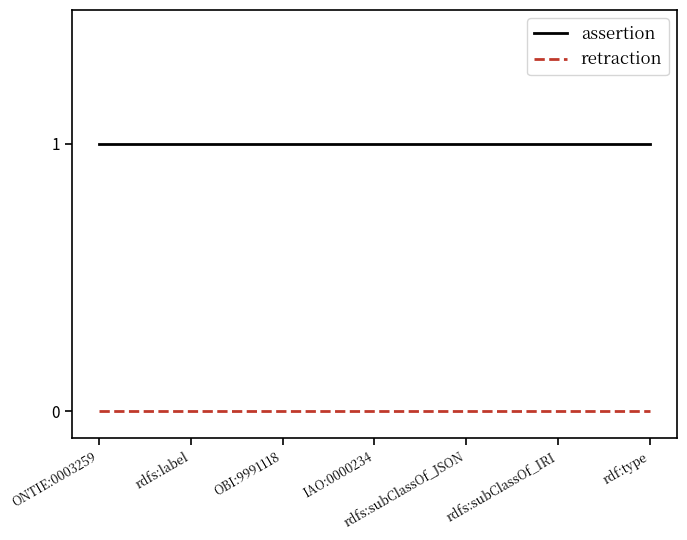

What are all the series names shown in the legend?

assertion, retraction